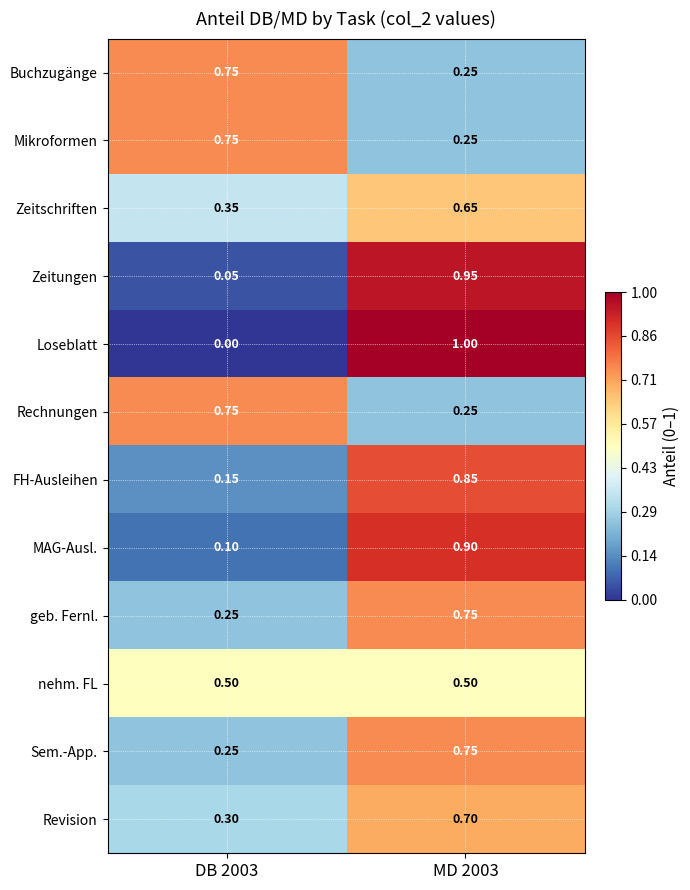

Which series has the widest spread of values?

Loseblatt